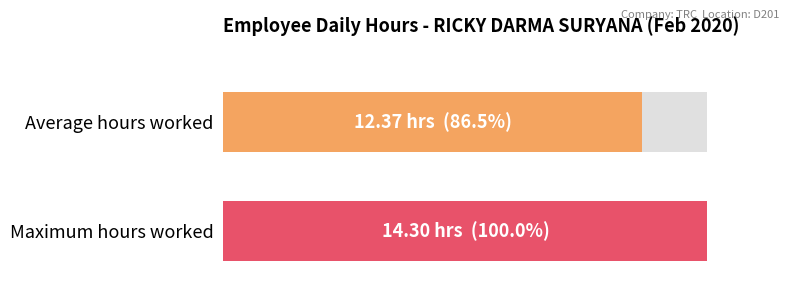

True or false: the data shows 20.1 at 5.

False